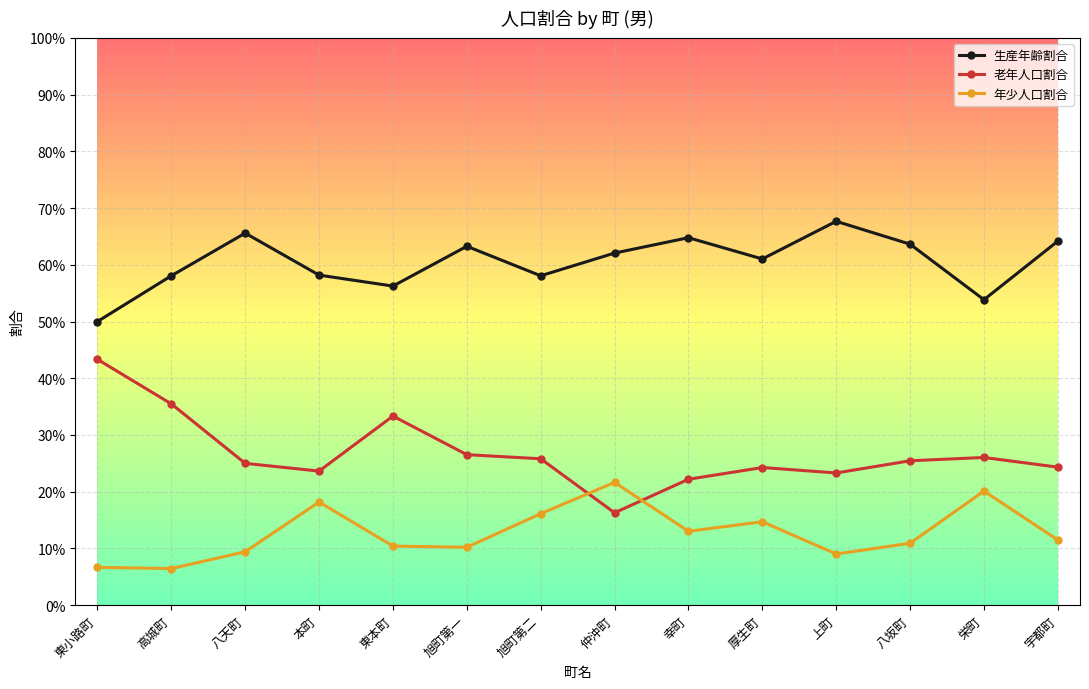

What are all the series names shown in the legend?

生産年齢割合, 老年人口割合, 年少人口割合